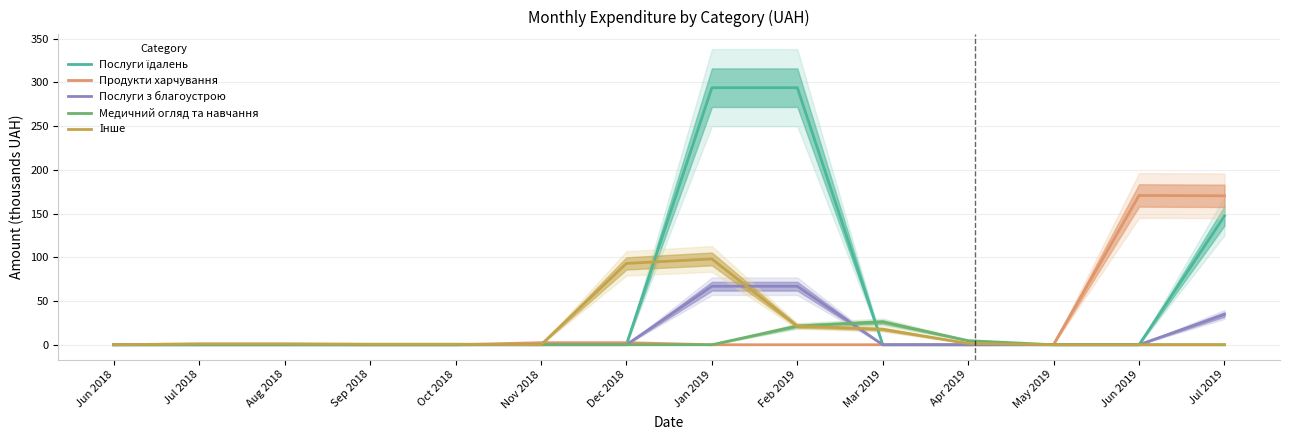

Reading left to right, list all the values displayed in this chart.

Послуги їдалень: 0.0	0.0	0.0	0.0	0.0	0.5	0.5	293.9	293.9	0.0	0.0	0.0	0.0	147.2
Продукти харчування: 0.0	0.4	0.4	0.0	0.0	2.4	2.4	0.0	0.0	0.0	0.0	0.4	170.7	170.3
Послуги з благоустрою: 0.0	0.0	0.0	0.0	0.0	0.0	0.0	66.9	66.9	0.0	0.0	0.0	0.0	34.6
Медичний огляд та навчання: 0.0	0.0	0.0	0.0	0.0	0.0	0.0	0.0	21.4	26.1	4.7	0.0	0.0	0.0
Інше: 0.0	1.1	1.1	0.7	0.7	0.0	93.0	98.1	21.3	17.7	1.5	0.0	0.0	0.0